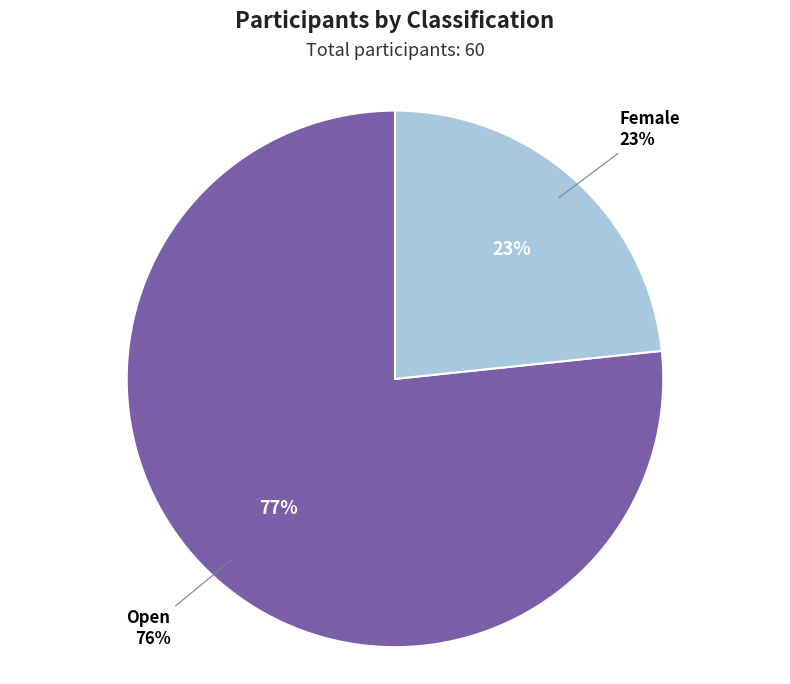

Is it true that Female is 23% of the pie?

True